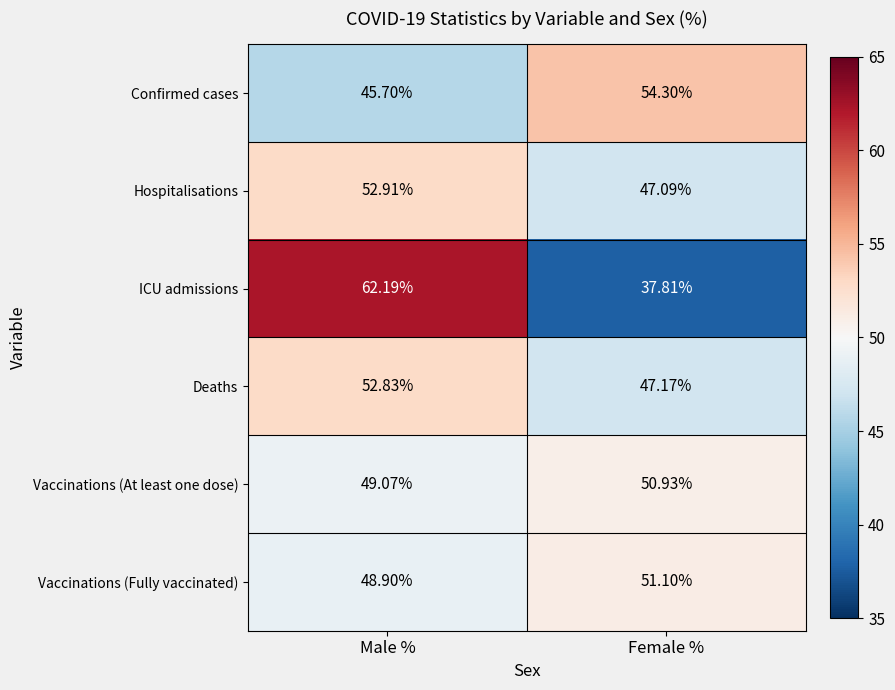

At which label does Vaccinations (Fully vaccinated) reach its minimum?

Male %